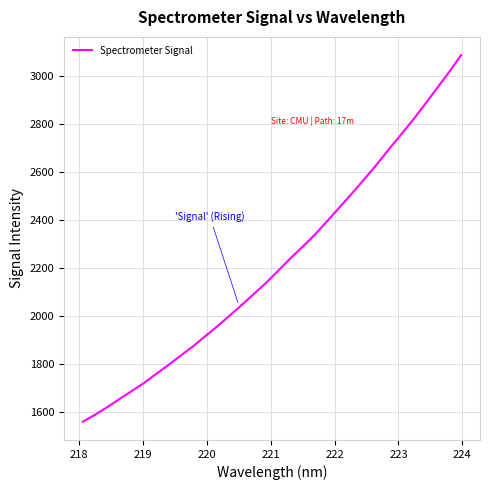

What is the maximum value shown in the chart?

3085.1